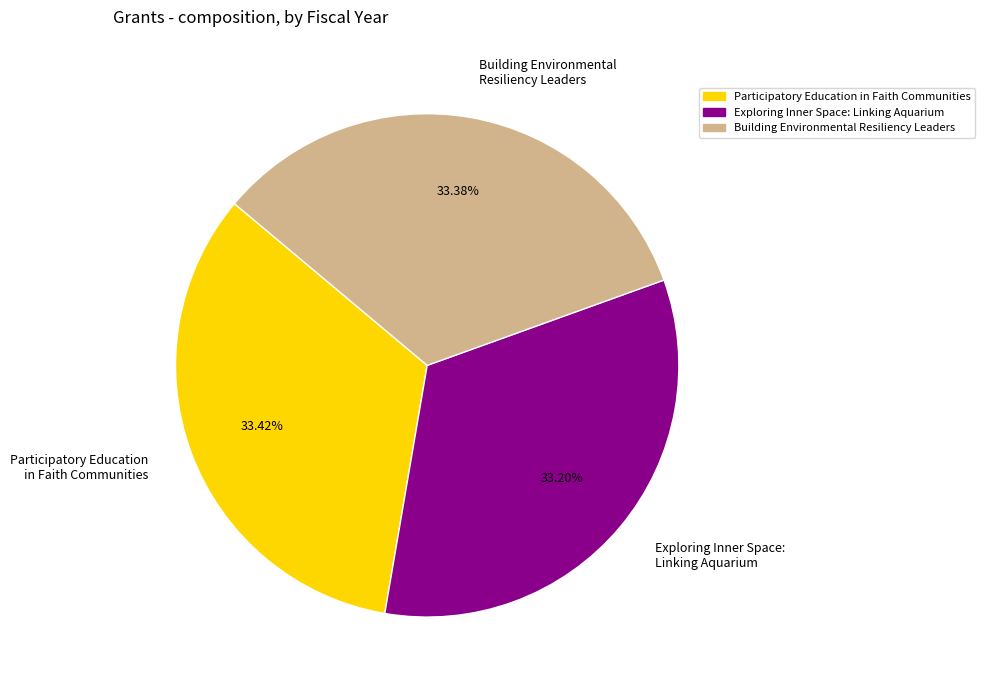

How much of the chart is everything except Participatory Education in Faith Communities?

66.6%